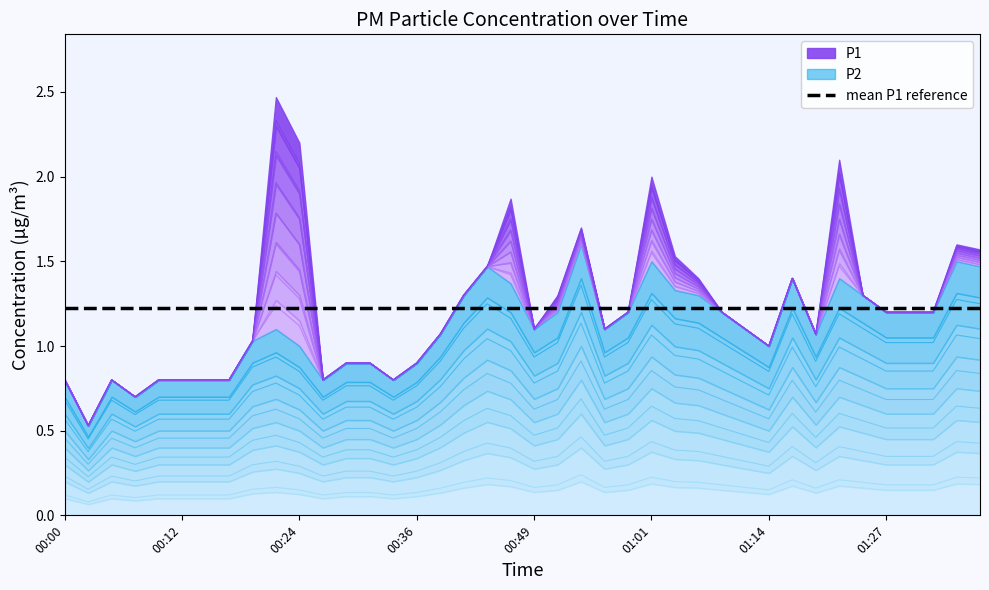

Which series has the largest range (max minus min)?

P1